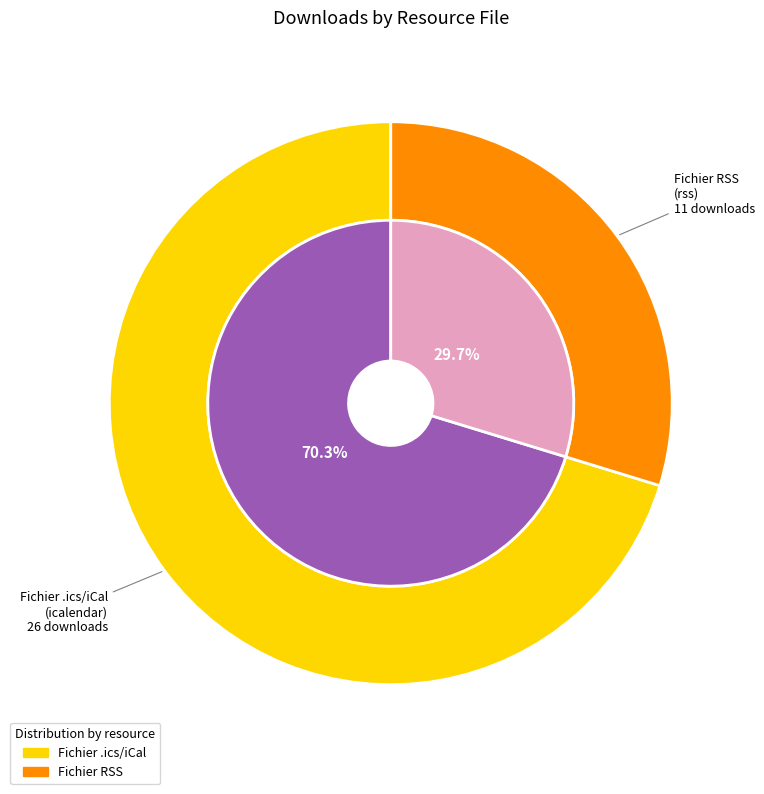

How many segments does this pie chart have?

2